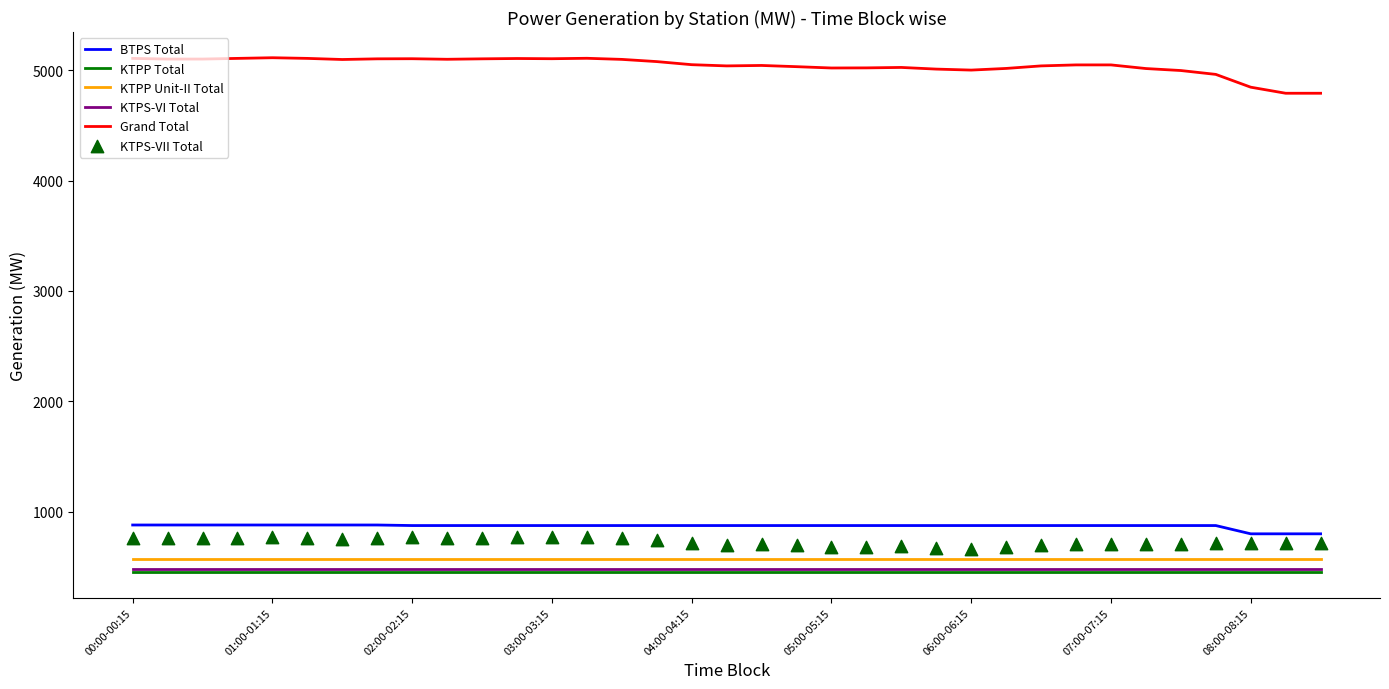

Is the value of KTPS-VI Total at 08:00-08:15 greater than the value of Grand Total at 04:00-04:15?

No